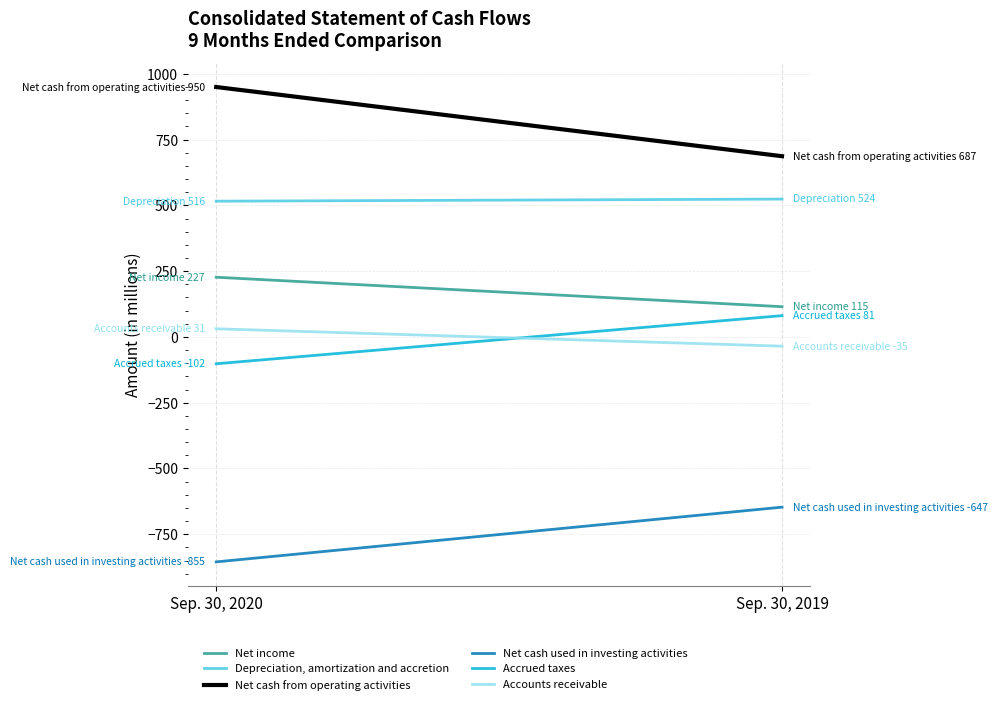

What is the total value across all series at Sep. 30, 2019?

725